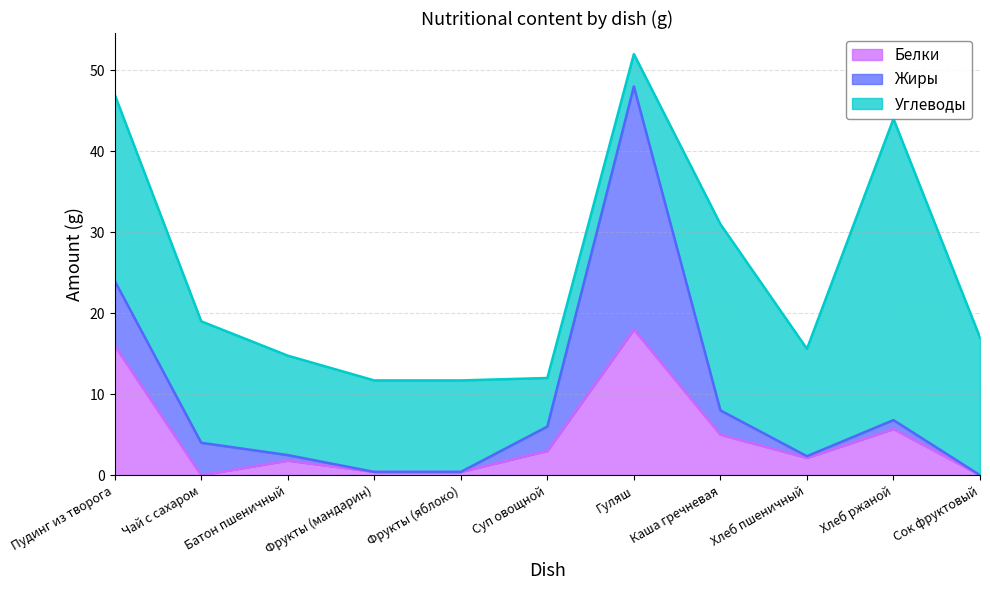

Reading left to right, transcribe all the data shown in this chart.

Белки: 16.0	0.0	1.8	0.4	0.4	3.0	18.0	5.0	2.1	5.7	0.0
Жиры: 8.0	4.0	0.7	0.0	0.0	3.0	30.0	3.0	0.2	1.1	0.0
Углеводы: 23.0	15.0	12.3	11.3	11.3	6.0	4.0	23.0	13.3	37.2	17.0